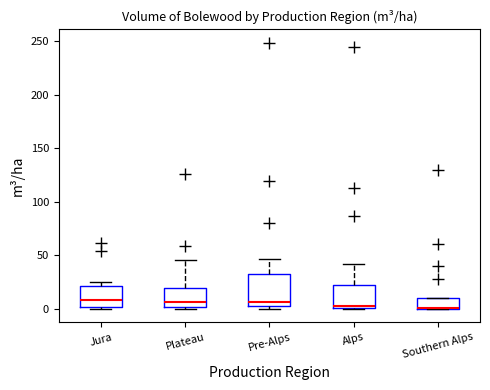

Reading left to right, transcribe this box plot: for each box, give where its median line is, the range the box spans, and where its two whiskers end, as read against the y-axis. The values are not printed on the chart, so give them approximately, as read against the axis.

Jura: median 10, box 0 to 20, whiskers 0 to 25
Plateau: median 5, box 0 to 20, whiskers 0 (just below the box's lower edge) to 45
Pre-Alps: median 5 (just above the box's lower edge), box 5 to 30, whiskers 0 to 45
Alps: median 5, box 0 to 20, whiskers 0 to 40
Southern Alps: median 0 (drawn on the box's lower edge), box 0 to 10, whiskers 0 to 10